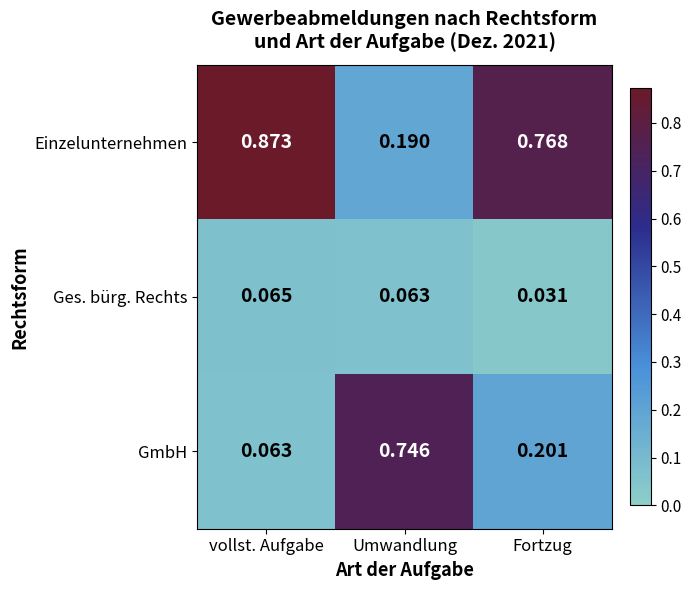

Which category has the lowest value in the Einzelunternehmen series?

Umwandlung